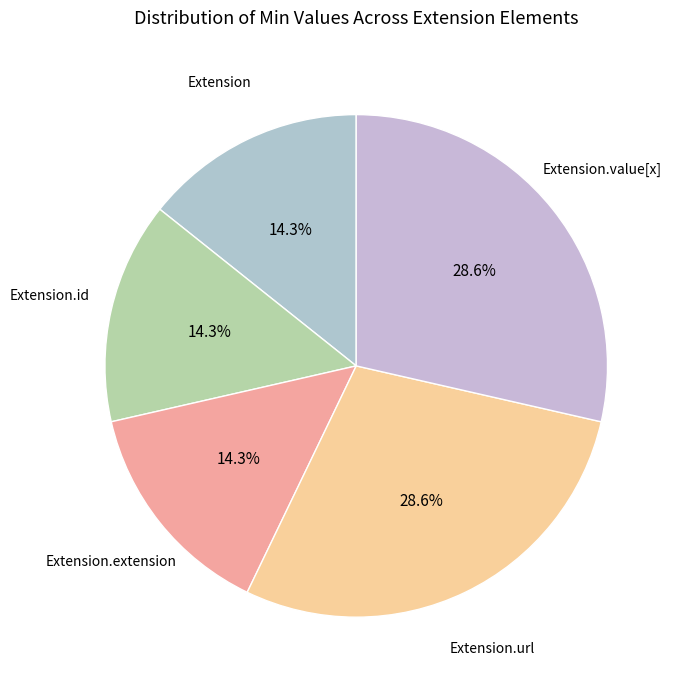

What is the ratio of the value at Extension.value[x] to the value at Extension.url?

1.0